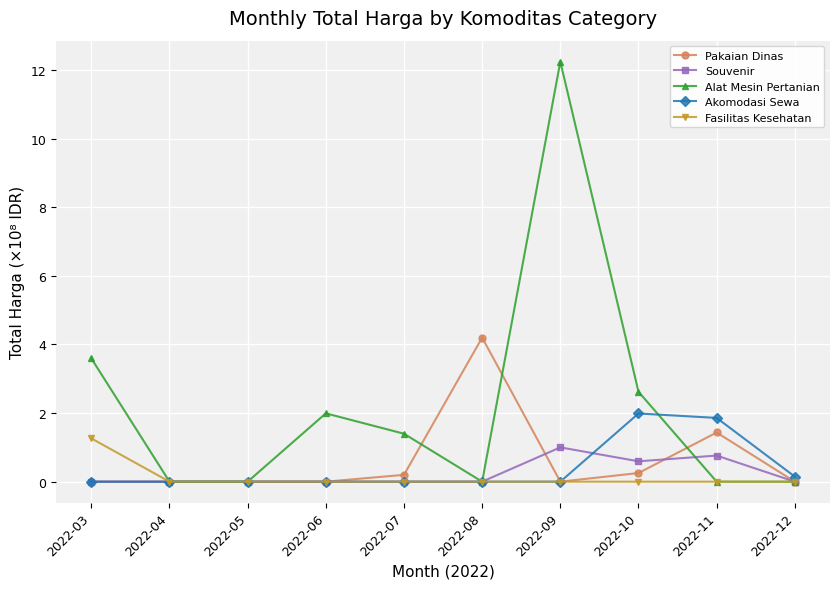

What is the value of the Alat Mesin Pertanian point at the 4th from the left?

2.0